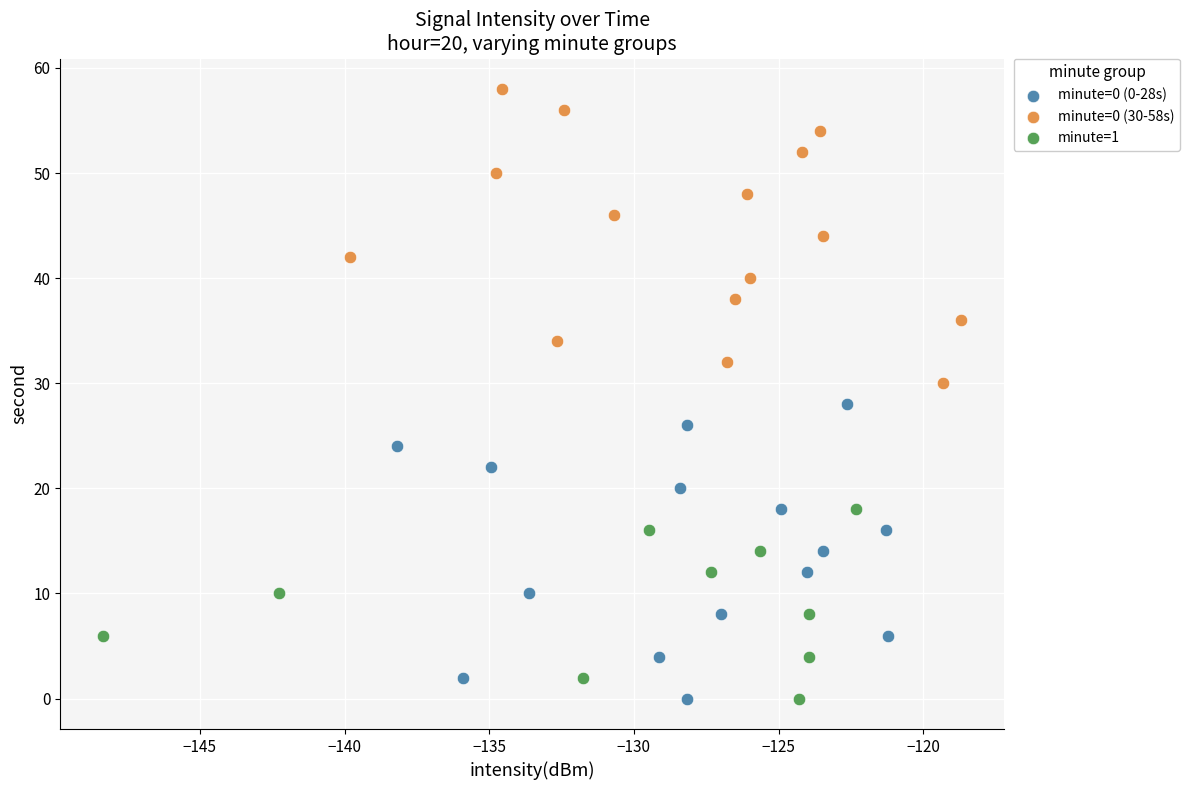

Which series reaches the maximum Y coordinate?

minute=0 (30-58s)